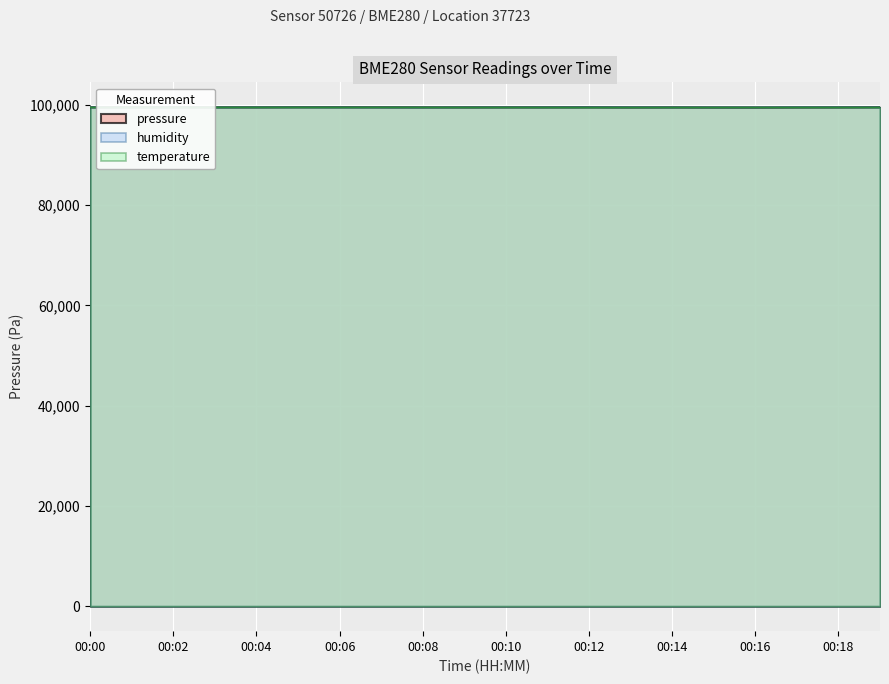

What is the approximate value of pressure at 00:05?

99532.8